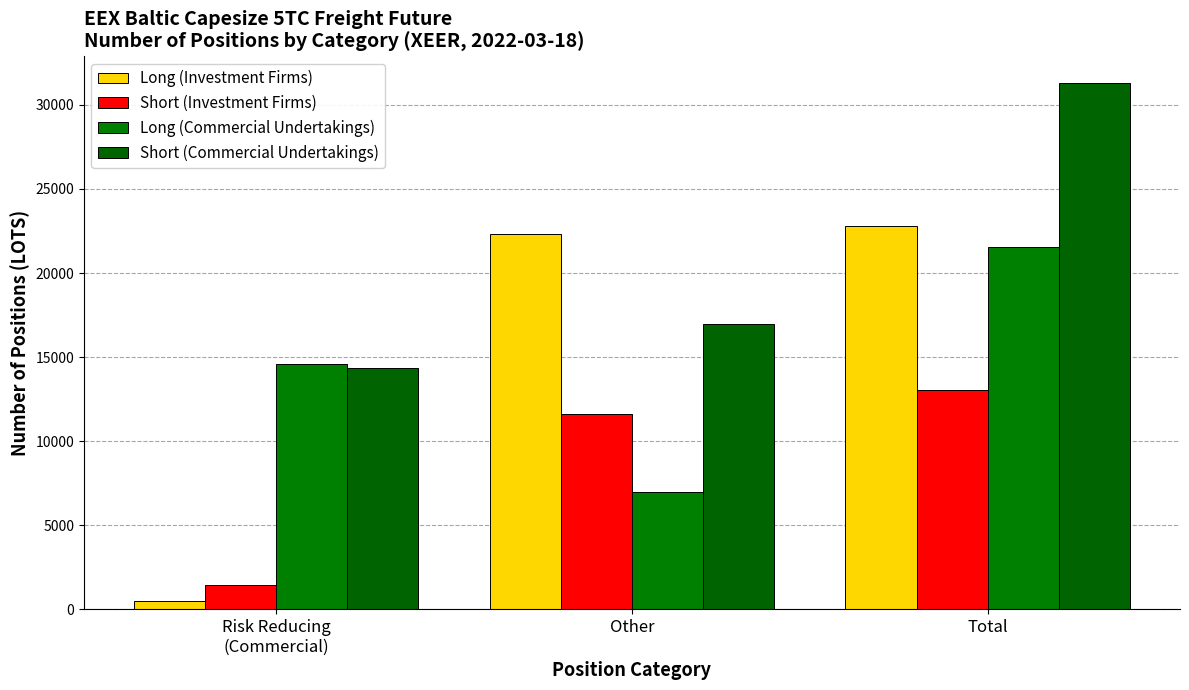

Where does the Short (Commercial Undertakings) series first go above 16984?

Other